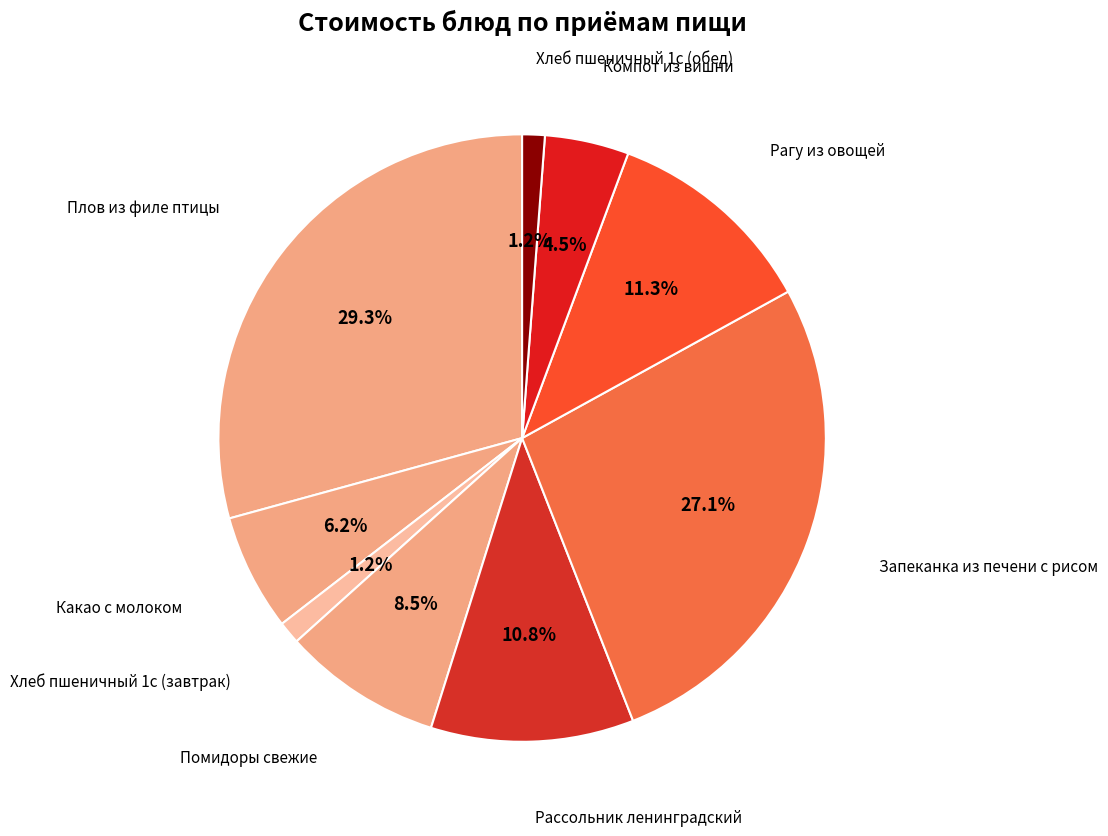

Count the number of slices in the pie.

9